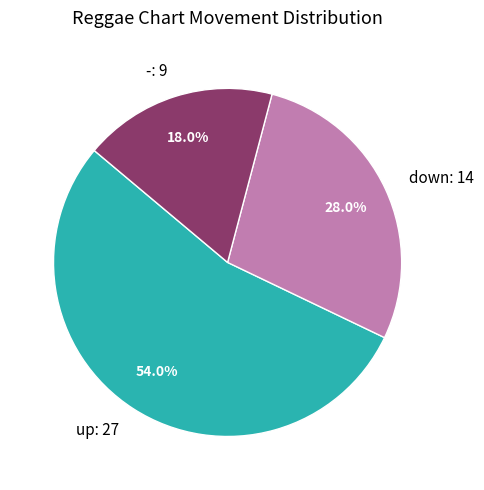

Rank the categories by value from lowest to highest.

-, down, up